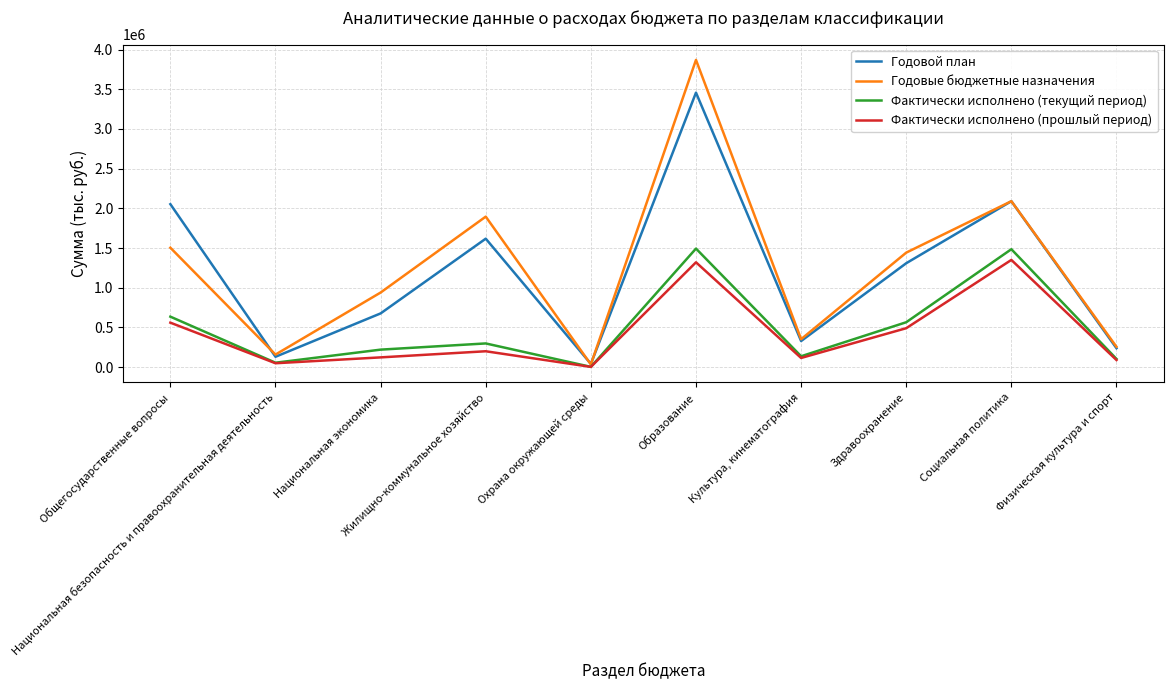

The Фактически исполнено (текущий период) series shows 628.8 at Охрана окружающей среды. True or false?

False